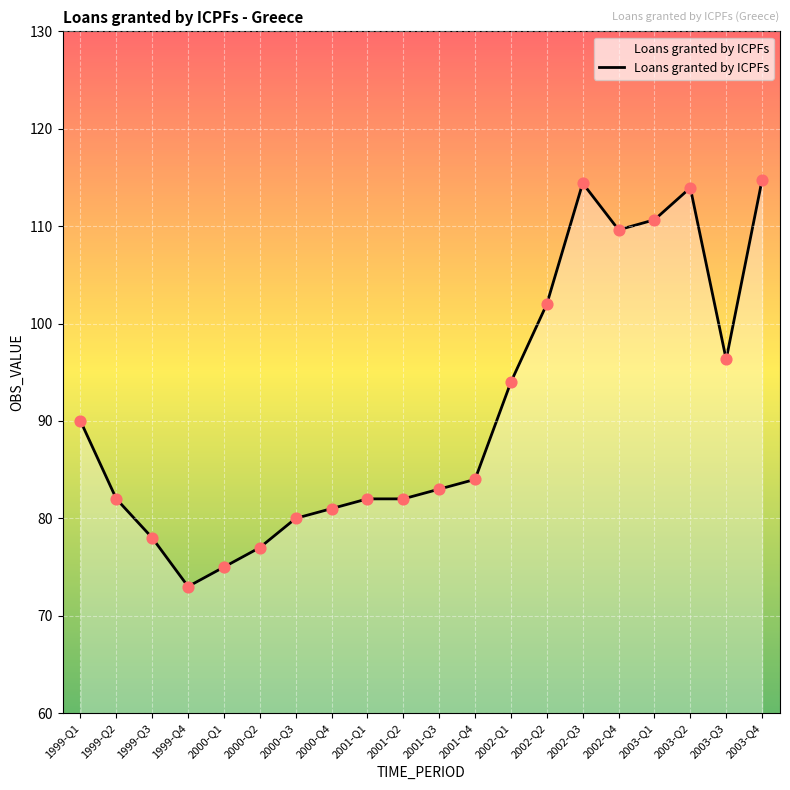

Between 1999-Q3 and 2000-Q1, which is larger?

1999-Q3